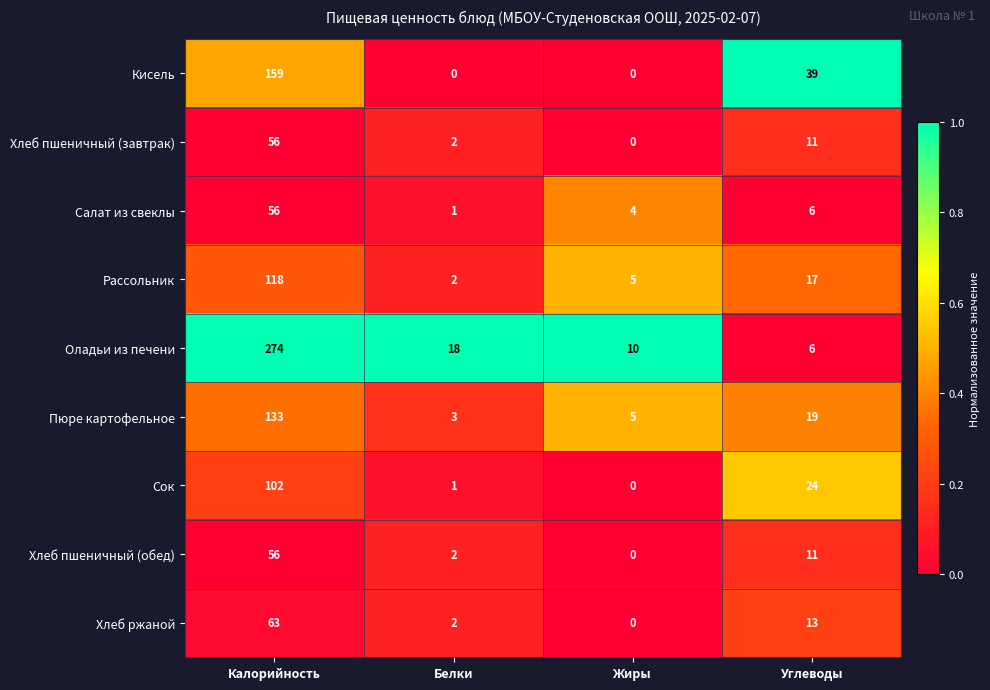

What is the difference between the highest and lowest values at Белки?

18